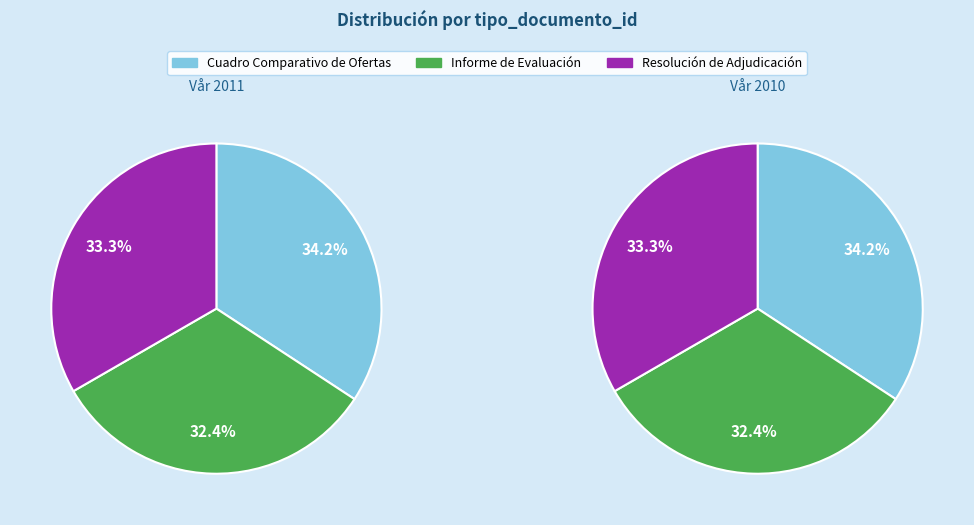

What is the smallest slice in the pie chart?

Informe de Evaluación